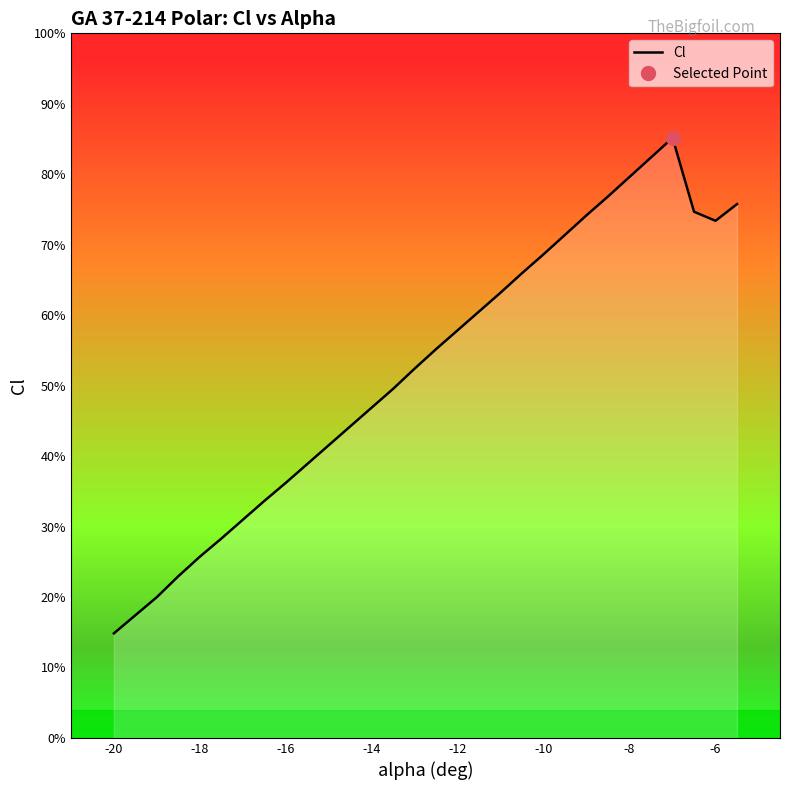

Where is the first local minimum?

-6